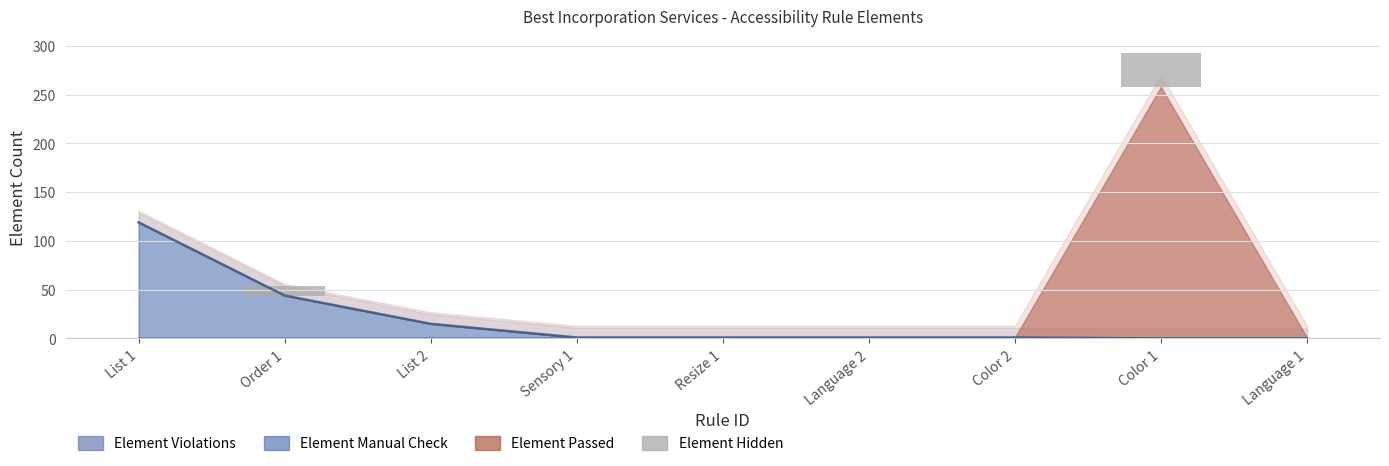

How many bars are there in total?

9